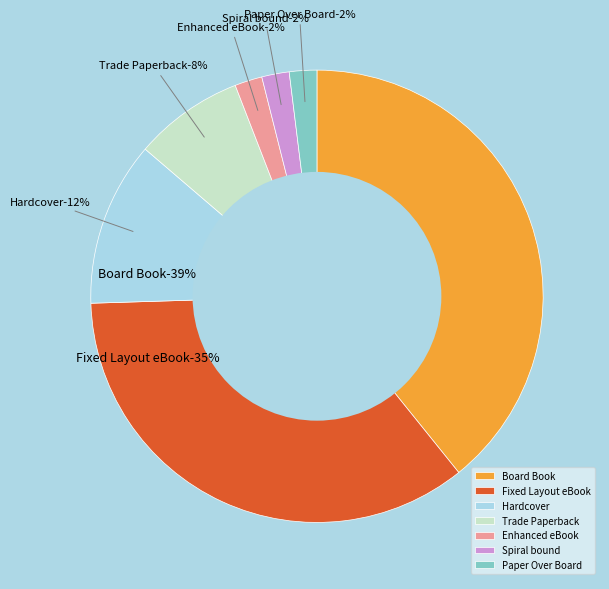

Is it true that Paper Over Board is 2% of the pie?

True